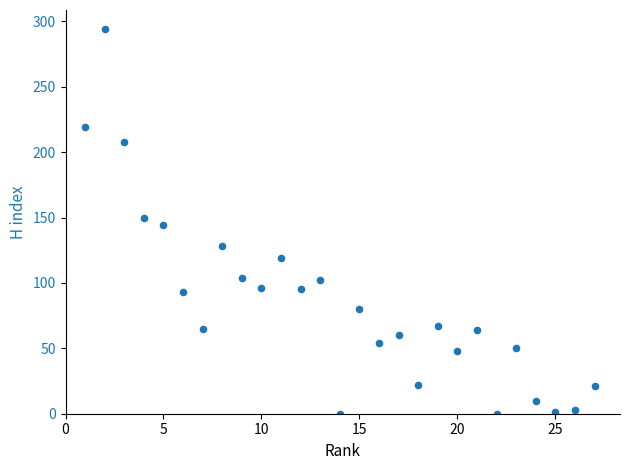

What is the range of X values (max minus min)?

26